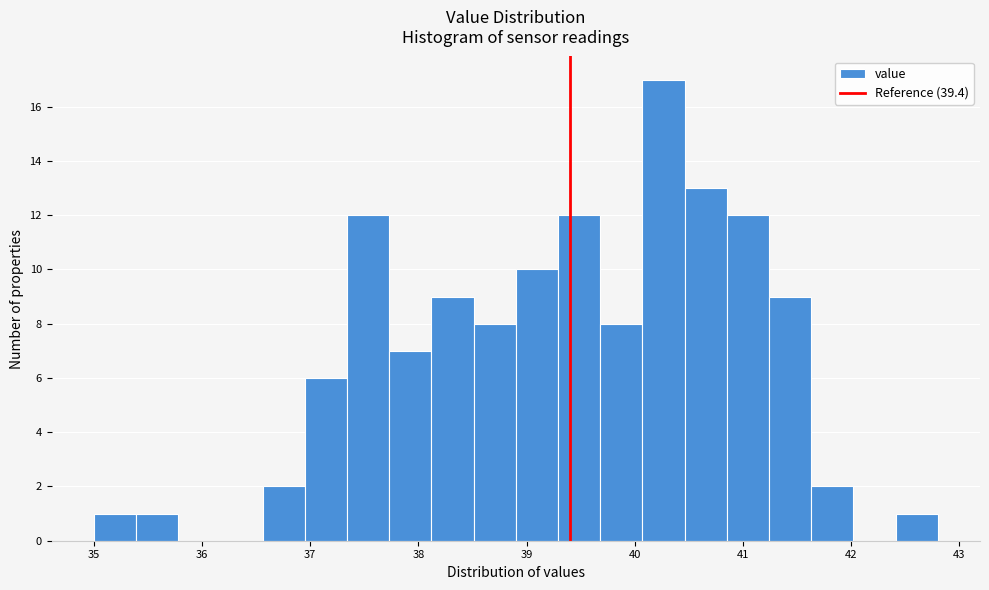

Read against the x-axis, roughly where is the centre of the tallest bar?

40.3